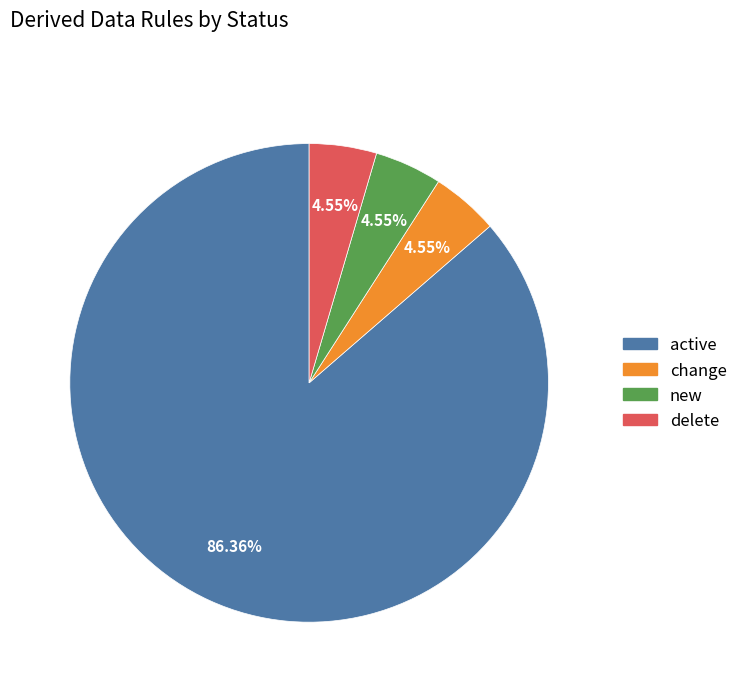

Combined, what portion of the pie is delete and active?

90.9%